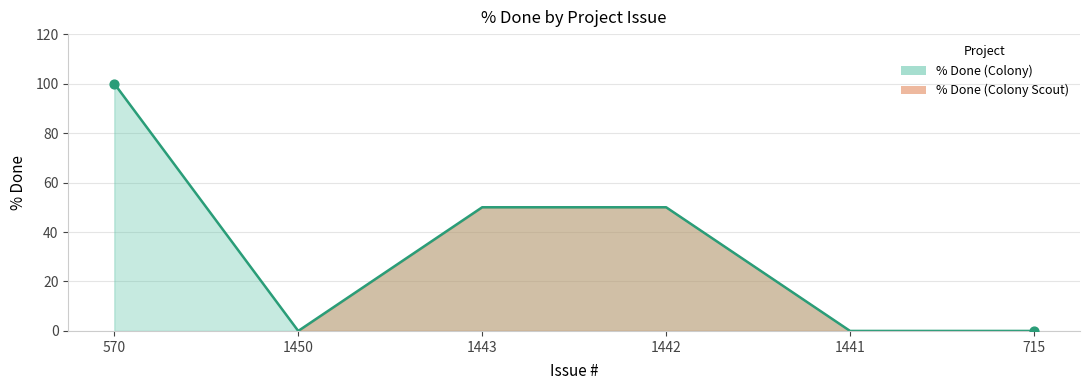

What is the change in value from 1442 to 1441?

-50